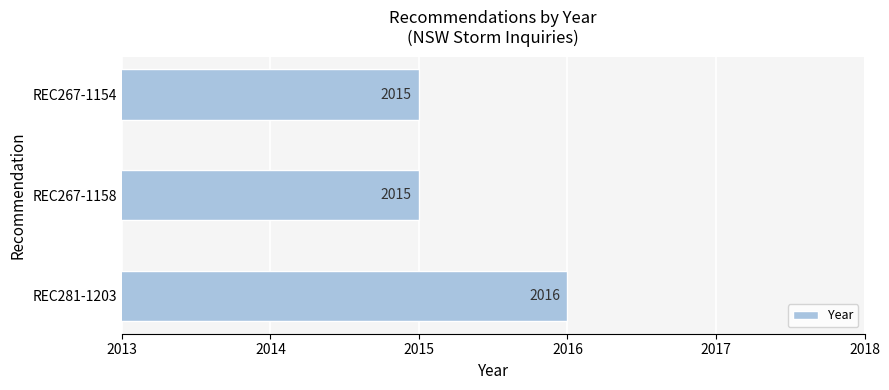

Is it true that the value at REC281-1203 is 3314?

False